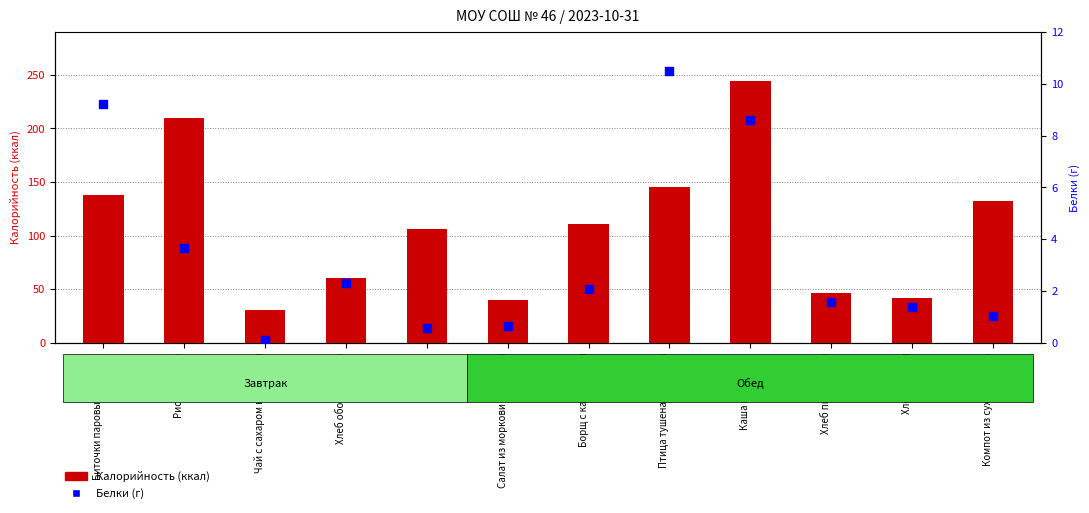

Which series reaches the maximum Y coordinate?

Калорийность